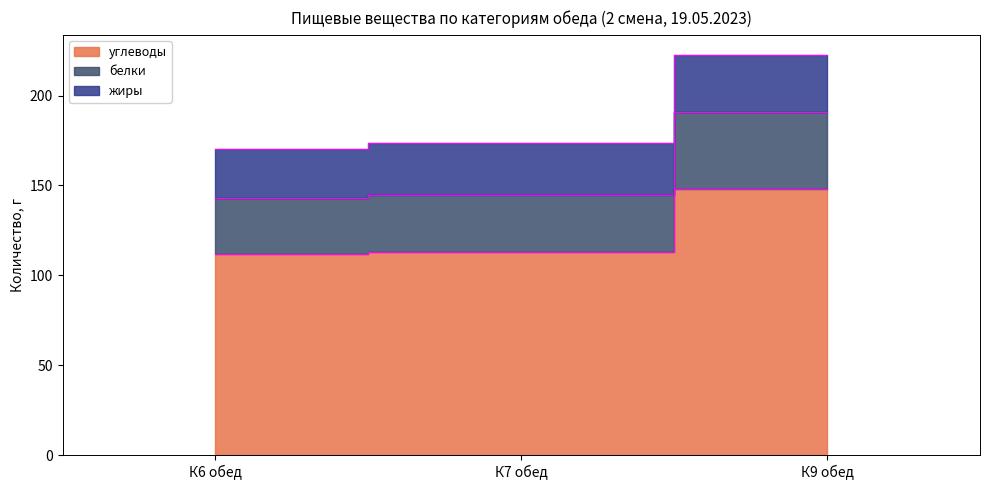

What position from the right is К9 обед?

1